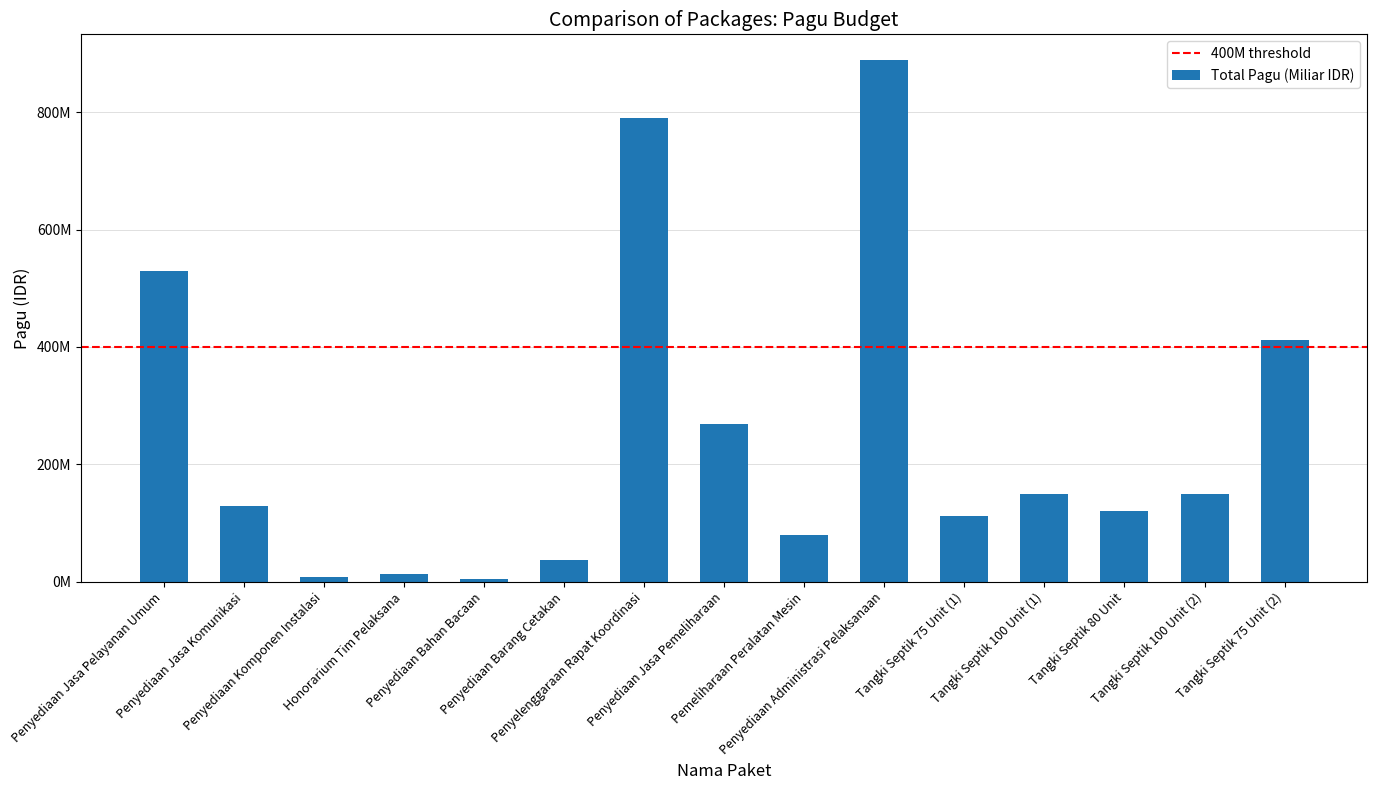

List the labels in order of value, largest first.

Penyediaan Administrasi Pelaksanaan, Penyelenggaraan Rapat Koordinasi, Penyediaan Jasa Pelayanan Umum, Tangki Septik 75 Unit (2), Penyediaan Jasa Pemeliharaan, Tangki Septik 100 Unit (1), Tangki Septik 100 Unit (2), Penyediaan Jasa Komunikasi, Tangki Septik 80 Unit, Tangki Septik 75 Unit (1), Pemeliharaan Peralatan Mesin, Penyediaan Barang Cetakan, Honorarium Tim Pelaksana, Penyediaan Komponen Instalasi, Penyediaan Bahan Bacaan